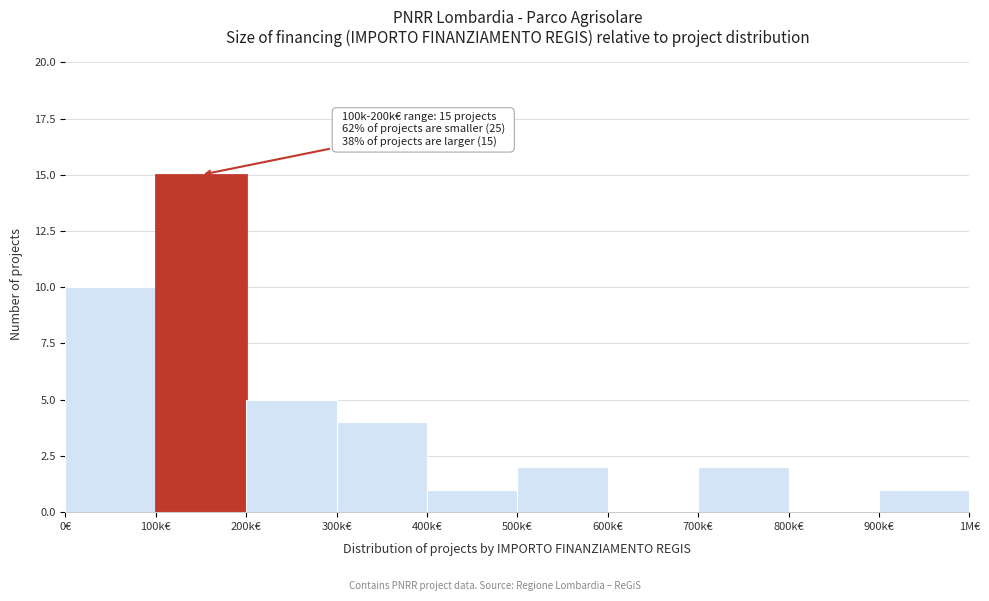

Reading left to right, extract all data points from this chart.

0€=10	100k€=15	200k€=5	300k€=4	400k€=1	500k€=2	600k€=0	700k€=2	800k€=0	900k€=1